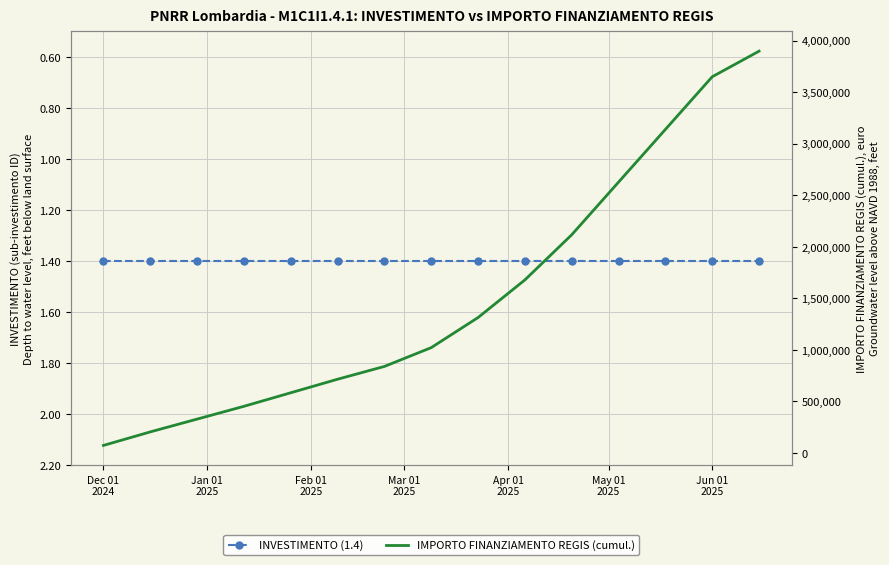

Rank the series by their maximum value, from lowest to highest.

INVESTIMENTO, IMPORTO FINANZIAMENTO REGIS (cumul.)